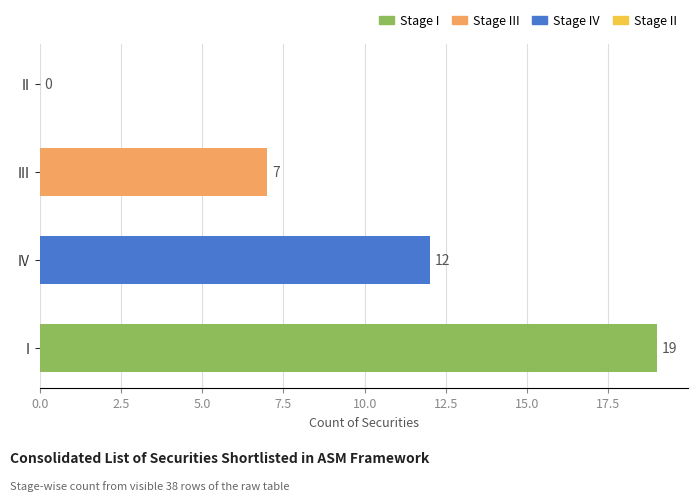

At which label is the value closest to 9?

III